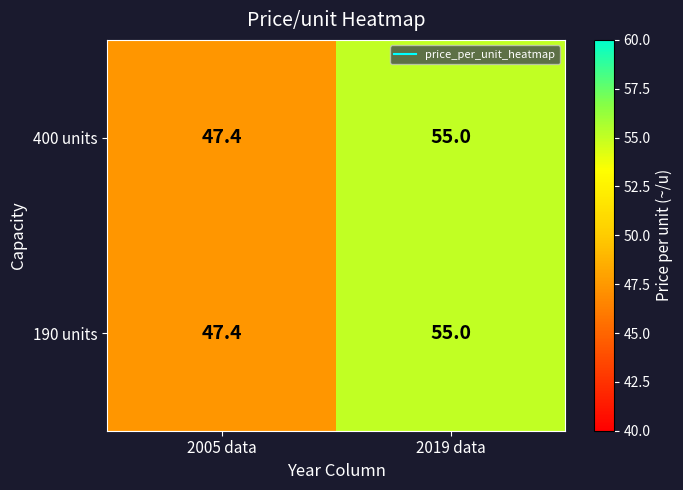

Rank the categories by 190 units value from highest to lowest.

2019 data, 2005 data